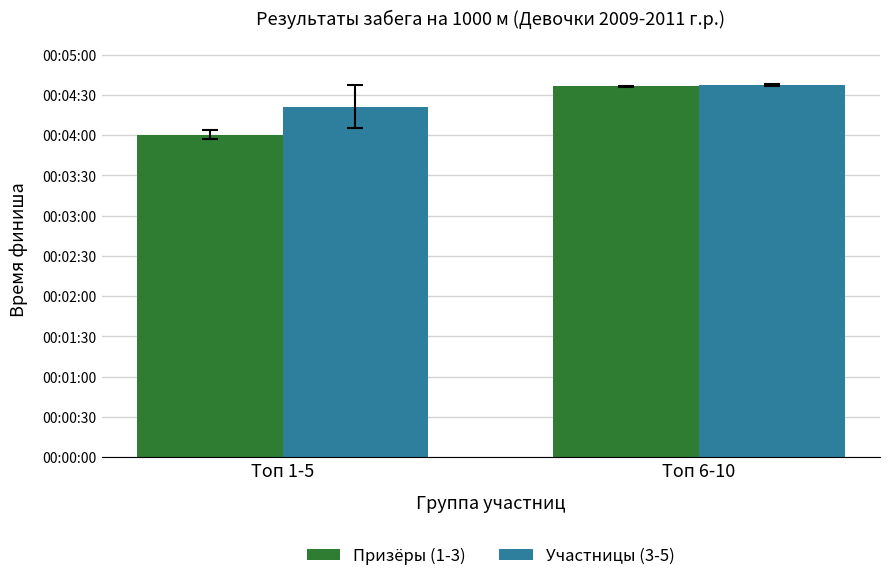

What value does the Призёры (1-3) series have at Топ 1-5?

240.3